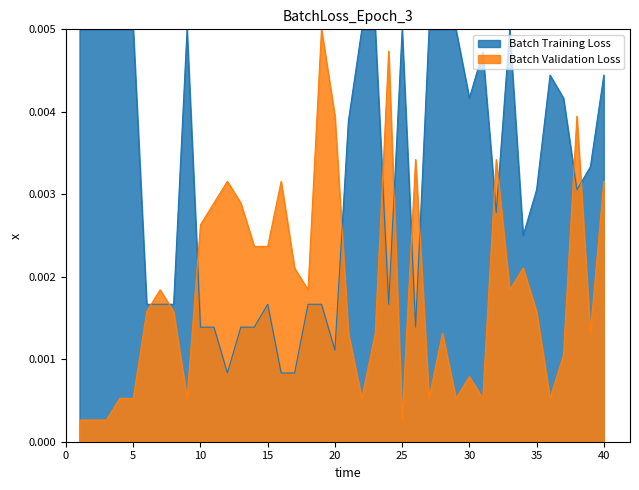

Does the chart display data point markers on the line(s)?

No